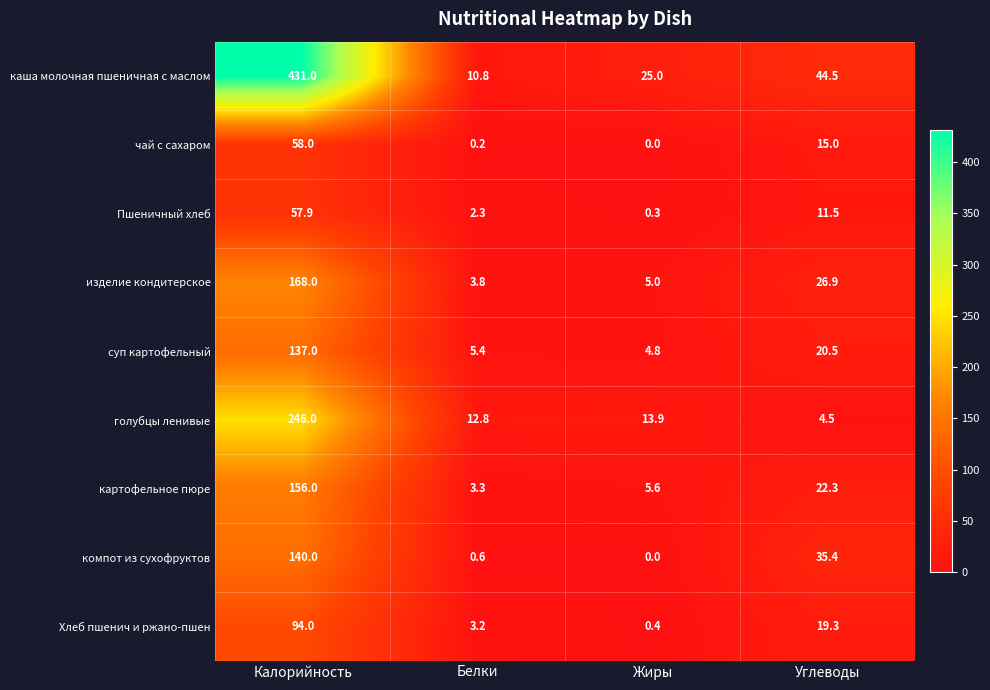

The value of каша молочная пшеничная с маслом at Калорийность is 431.0. True or false?

True